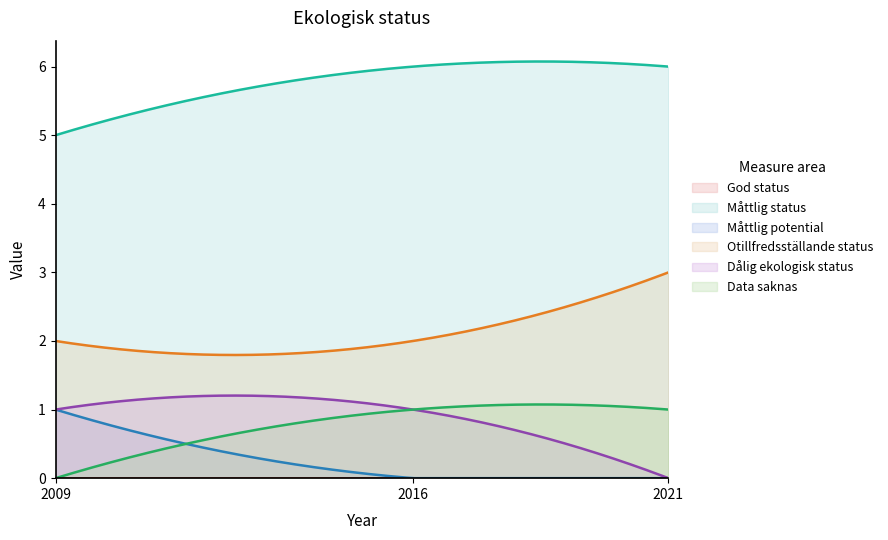

Reading right to left, extract all data points from this chart.

God status: 2021=0	2016=0	2009=0
Måttlig status: 2021=6	2016=6	2009=5
Måttlig potential: 2021=0	2016=0	2009=1
Otillfredsställande status: 2021=3	2016=2	2009=2
Dålig ekologisk status: 2021=0	2016=1	2009=1
Data saknas: 2021=1	2016=1	2009=0